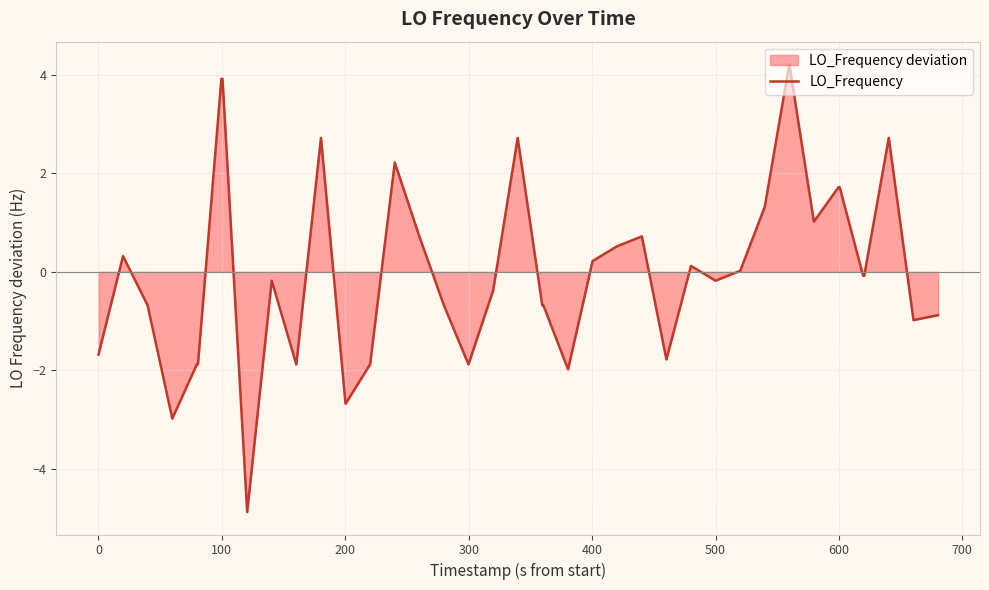

What is the maximum value shown in the chart?

4.2